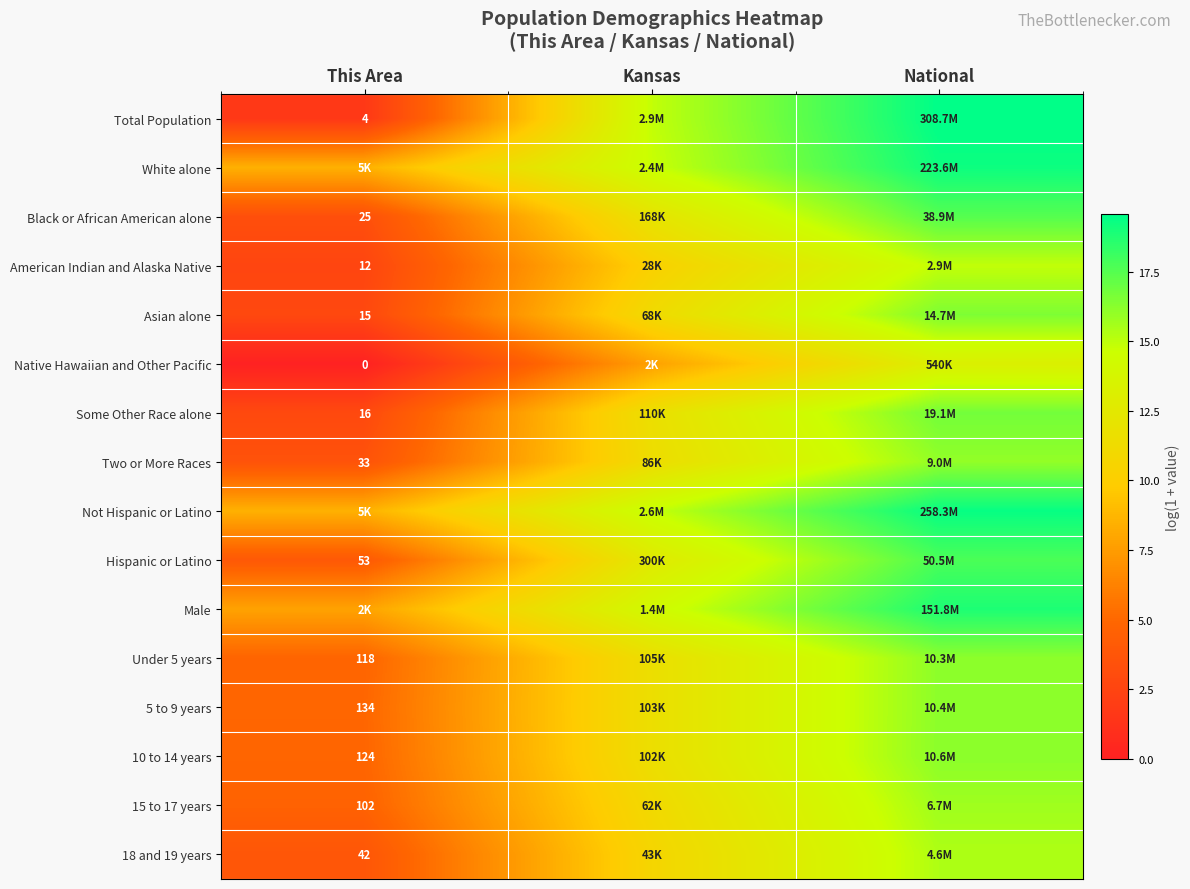

Is it true that Under 5 years equals 4.8 at This Area?

True